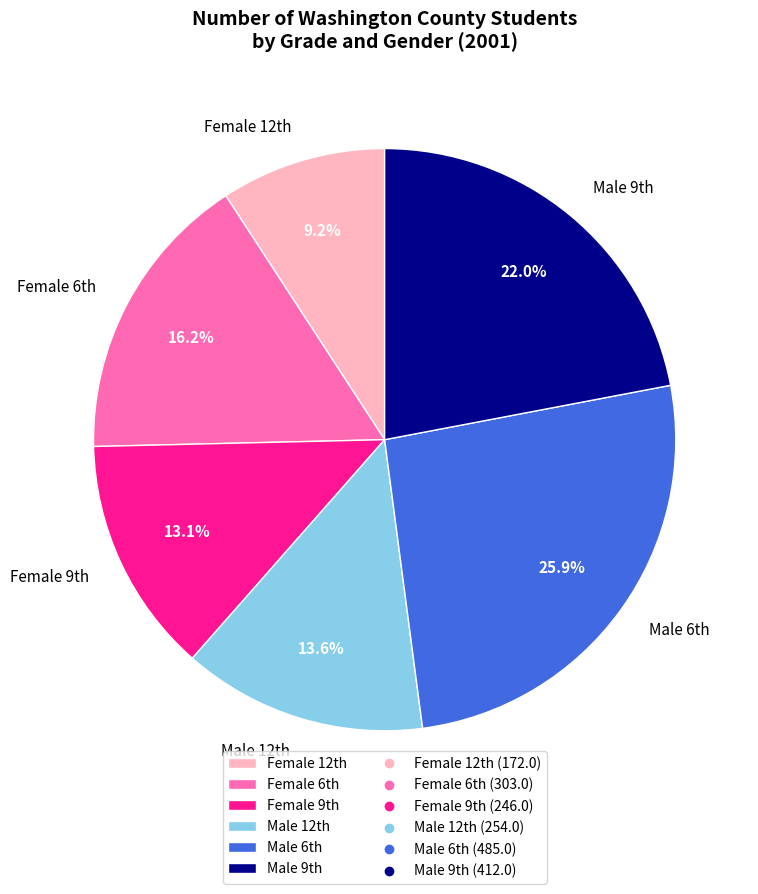

How many segments does this pie chart have?

6